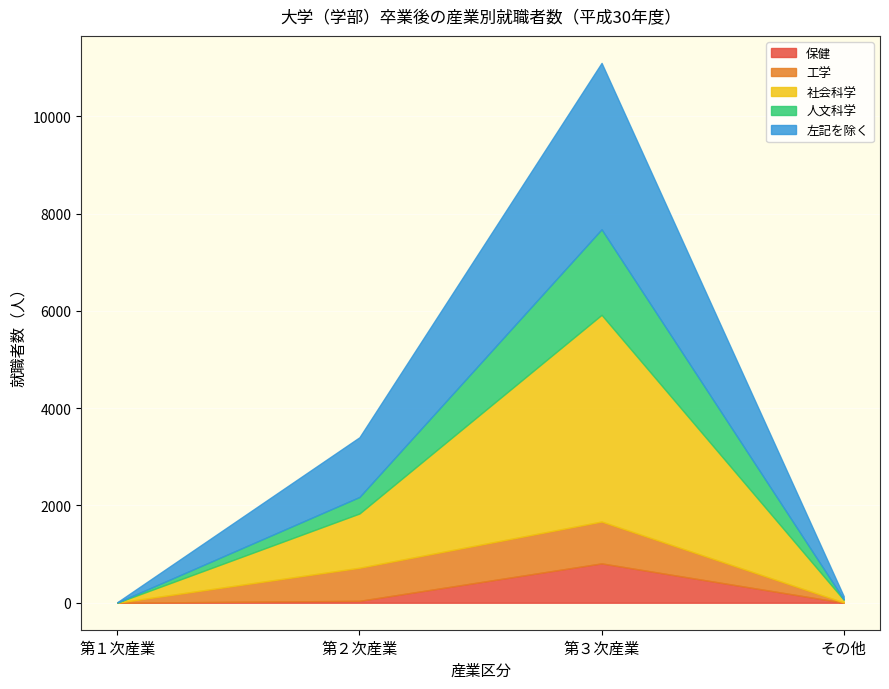

What are all the series names shown in the legend?

保健, 工学, 社会科学, 人文科学, 左記を除く